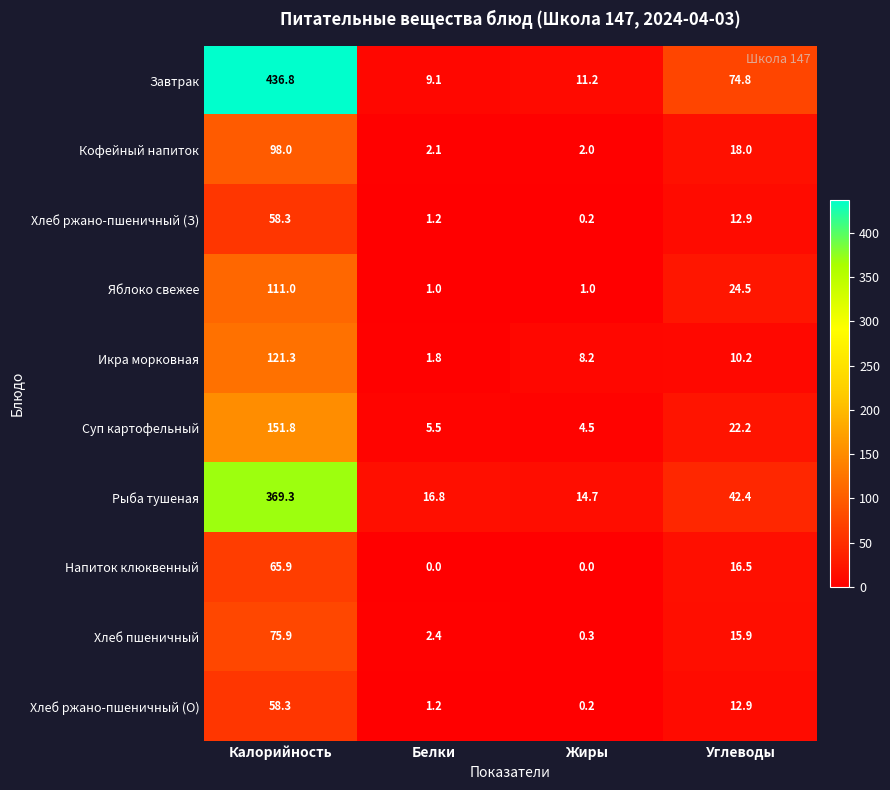

Which series has the widest spread of values?

Завтрак